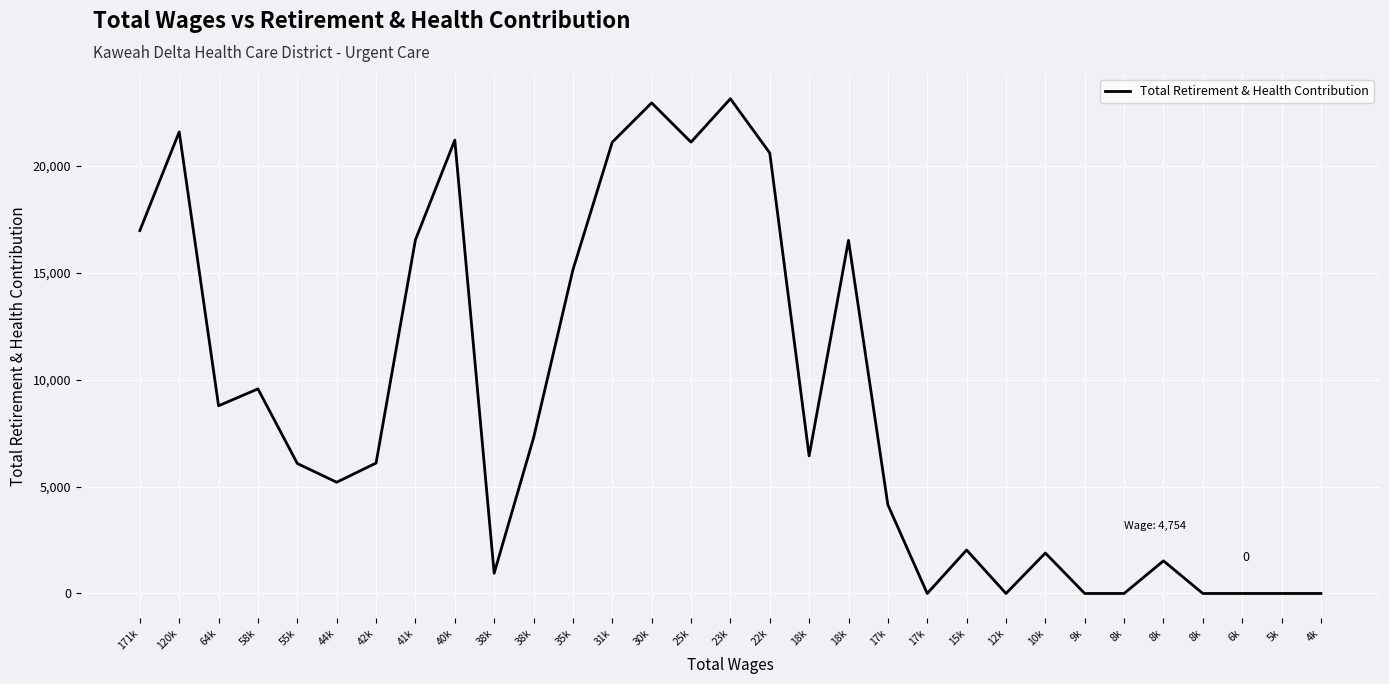

Rank the categories by value from lowest to highest.

17k, 12k, 9k, 8k, 8k, 6k, 5k, 4k, 38k, 8k, 10k, 15k, 17k, 44k, 55k, 42k, 18k, 38k, 64k, 58k, 35k, 18k, 41k, 171k, 22k, 31k, 25k, 40k, 120k, 30k, 23k